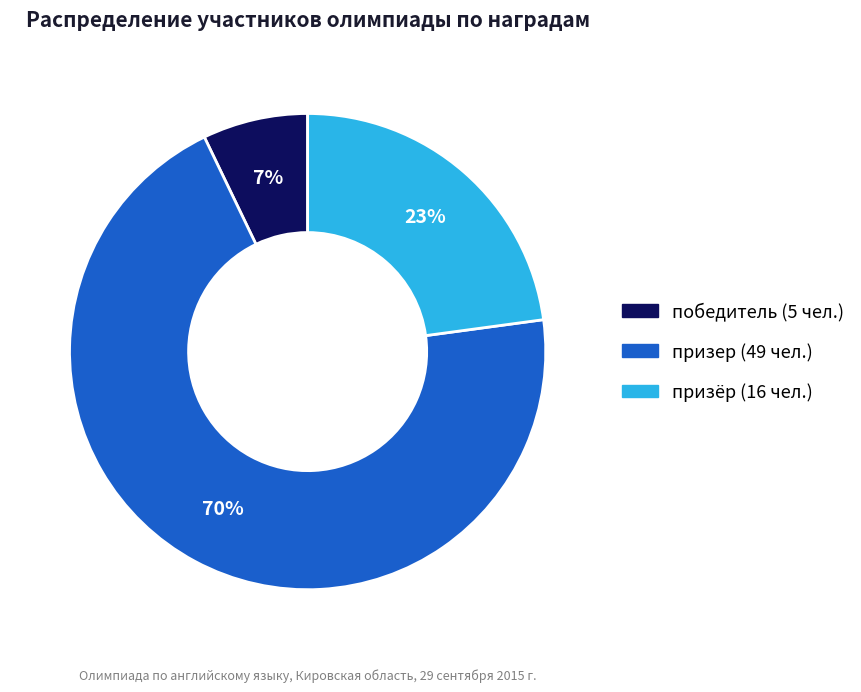

To the nearest percent, what is the average slice percentage?

33%